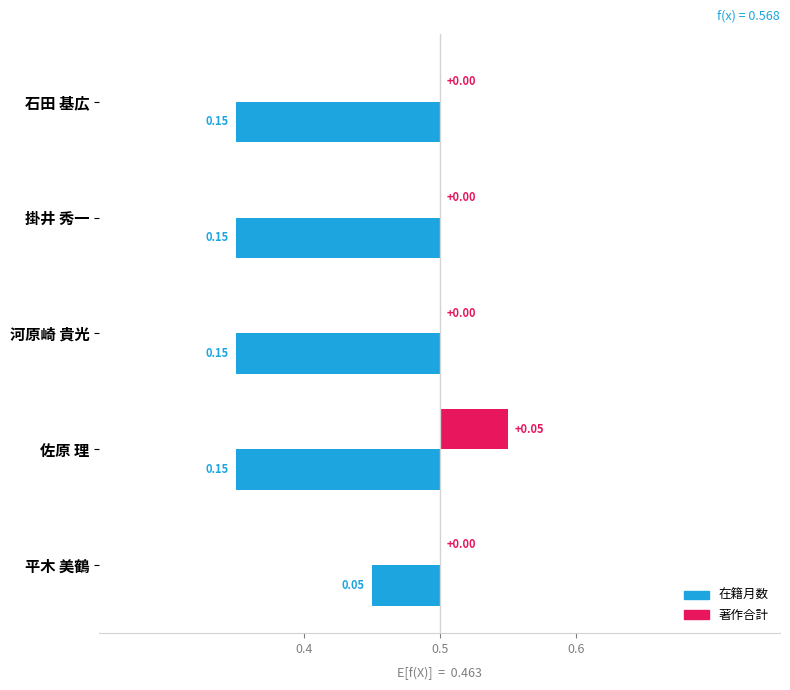

Which series changed the most between 掛井 秀一 and 河原崎 貴光?

在籍月数